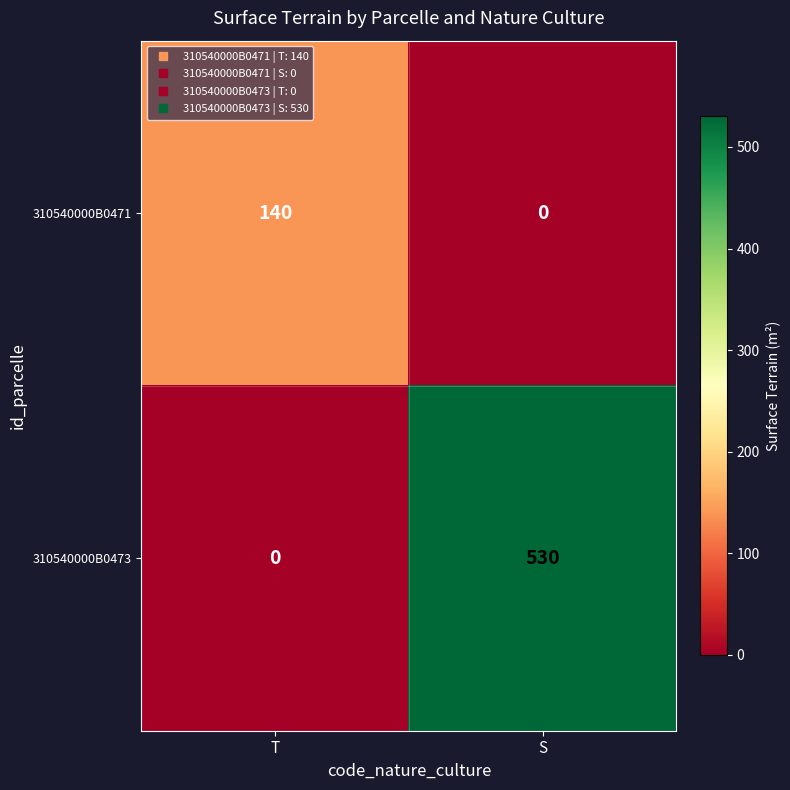

Which series has the largest total across all categories?

310540000B0473